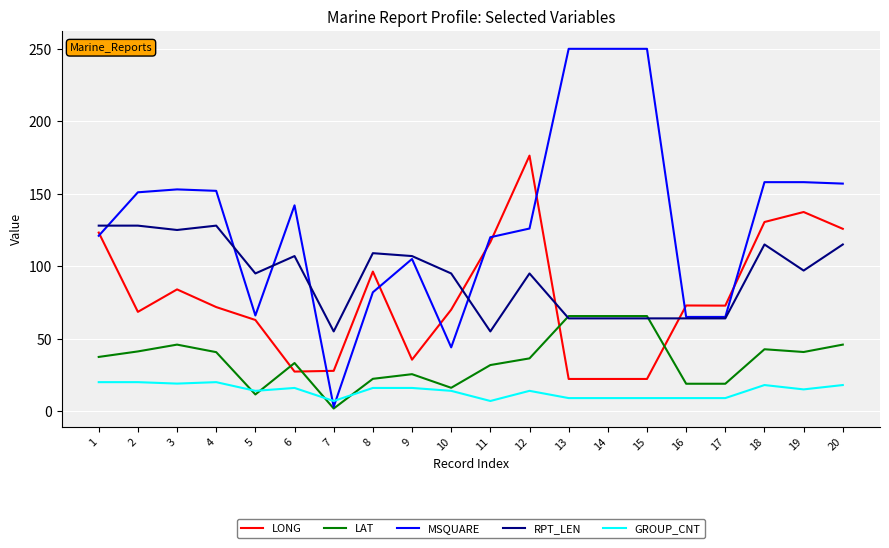

What is the highest value of the MSQUARE series?

250.0